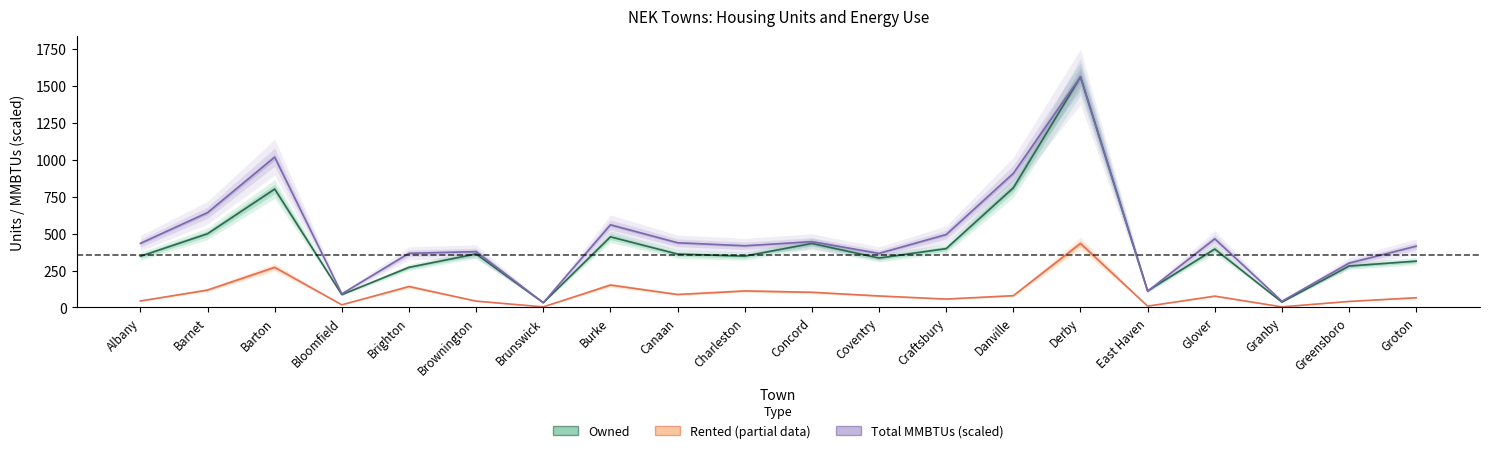

True or false: Rented and Total MMBTUs (scaled) cross at least once.

False